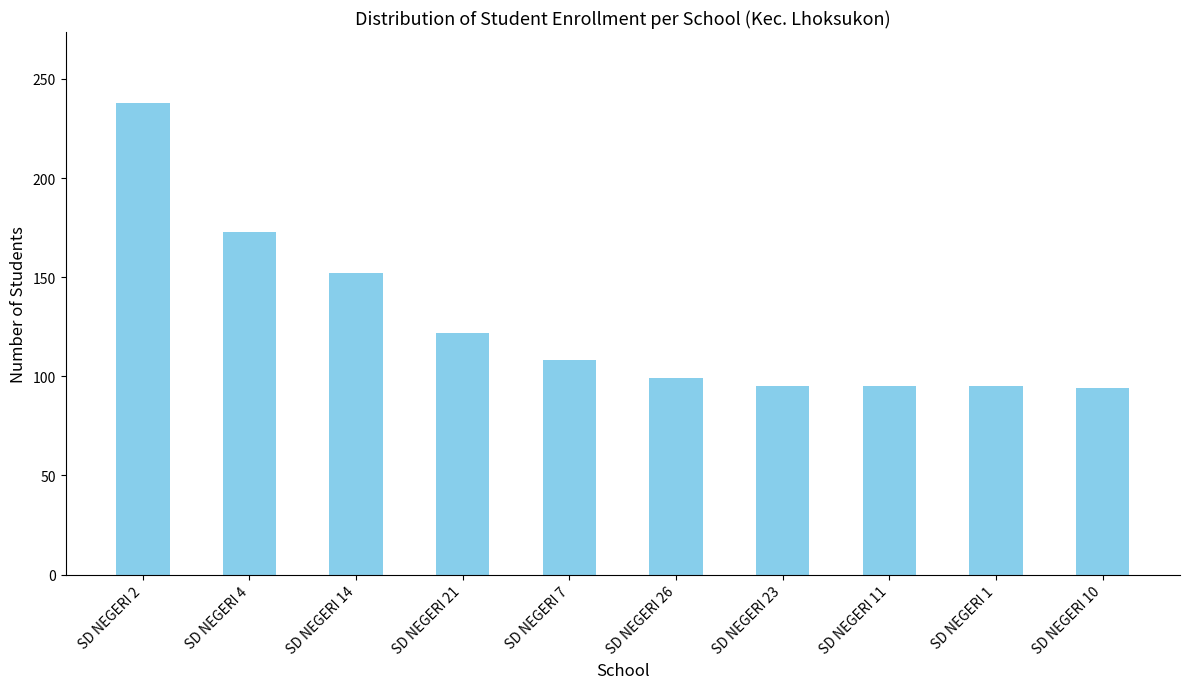

The value at SD NEGERI 7 is 35. True or false?

False